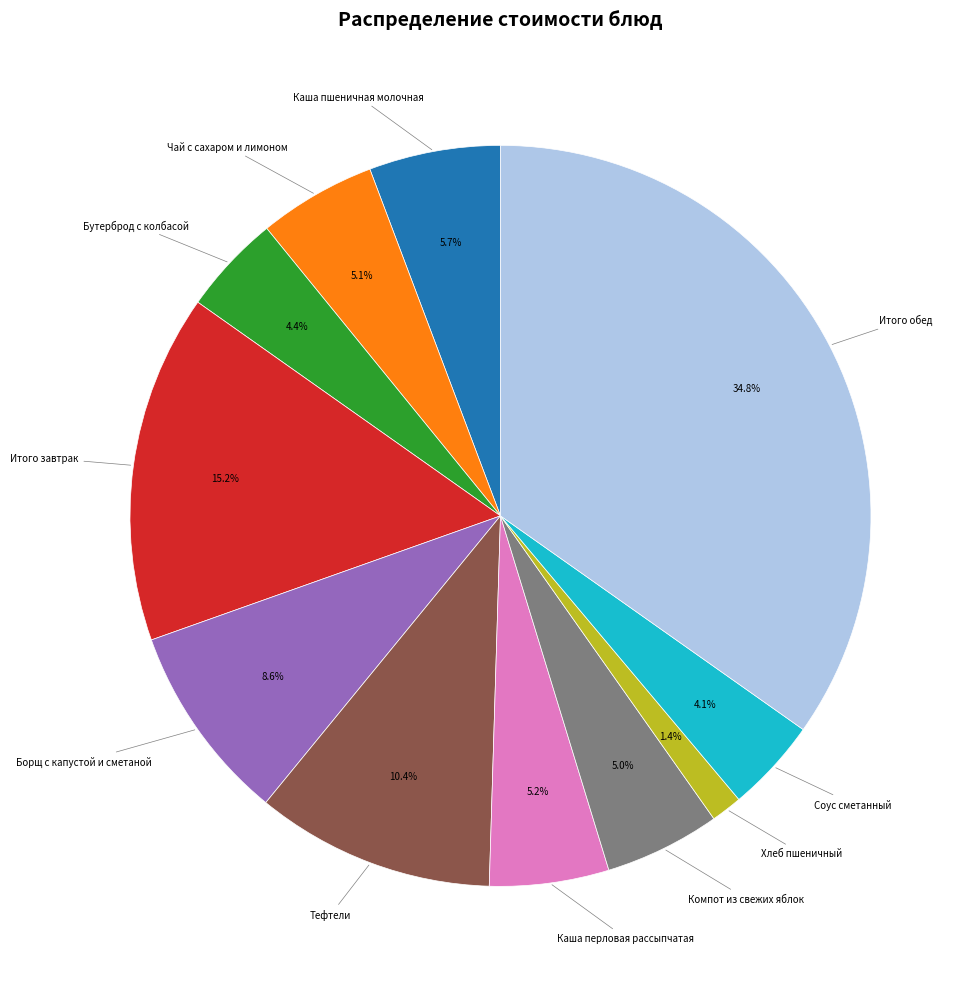

Is there any slice that represents more than half of the pie?

No